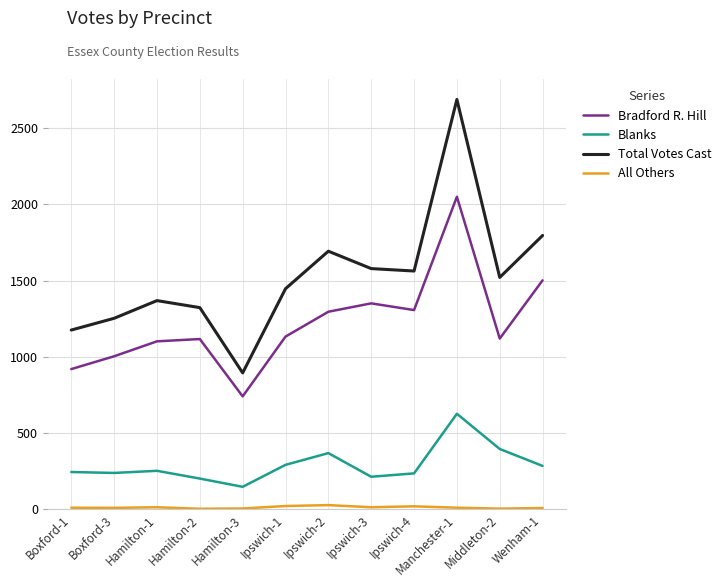

Which series changed the most between Hamilton-2 and Ipswich-3?

Total Votes Cast